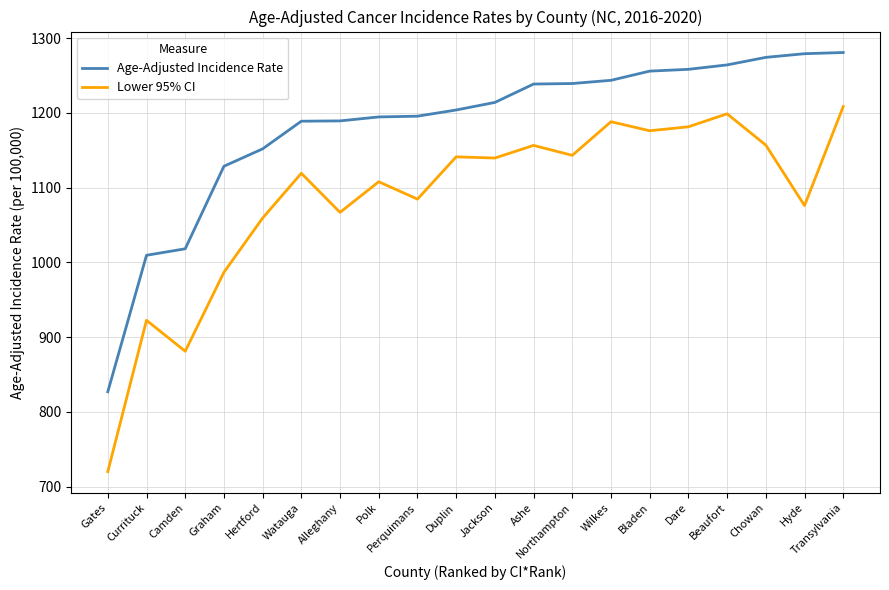

True or false: Lower 95% CI and Age-Adjusted Incidence Rate cross at least once.

False